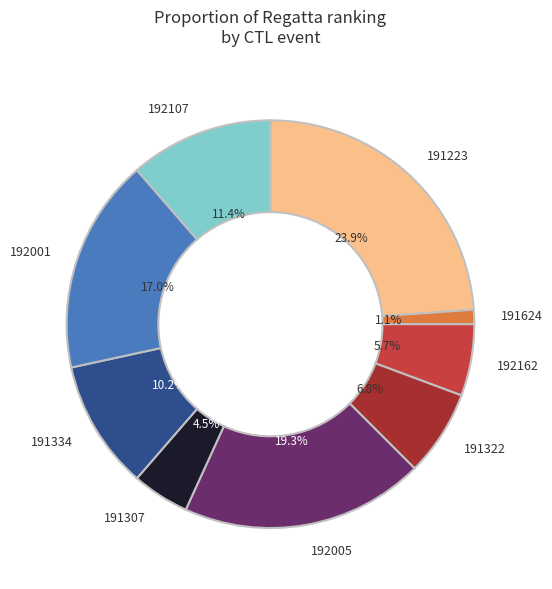

How many slices are in this pie chart?

9